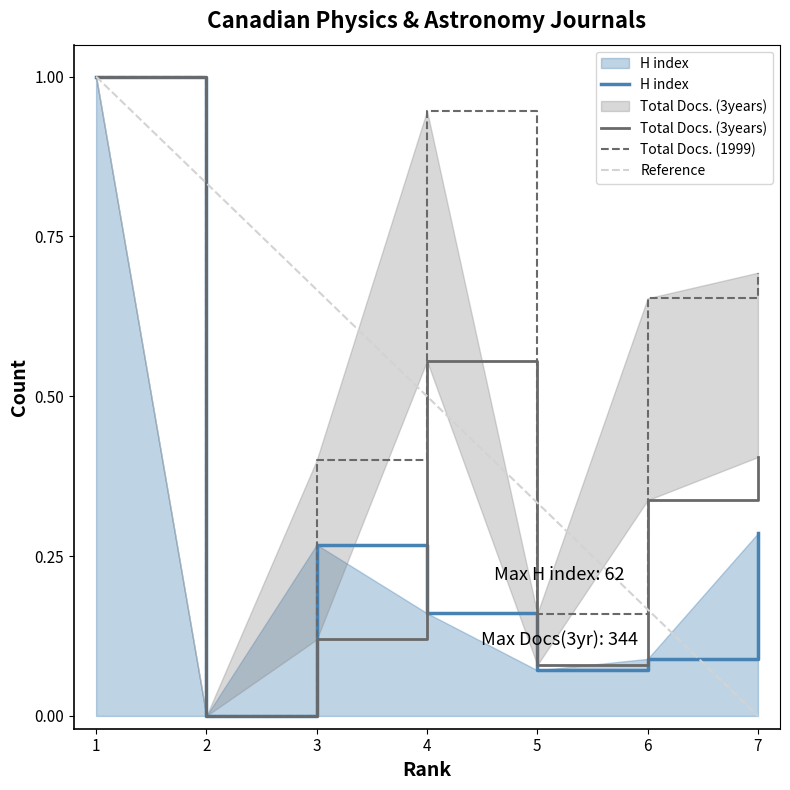

True or false: Total Docs. (3years) and Total Docs. (1999) cross at least once.

False